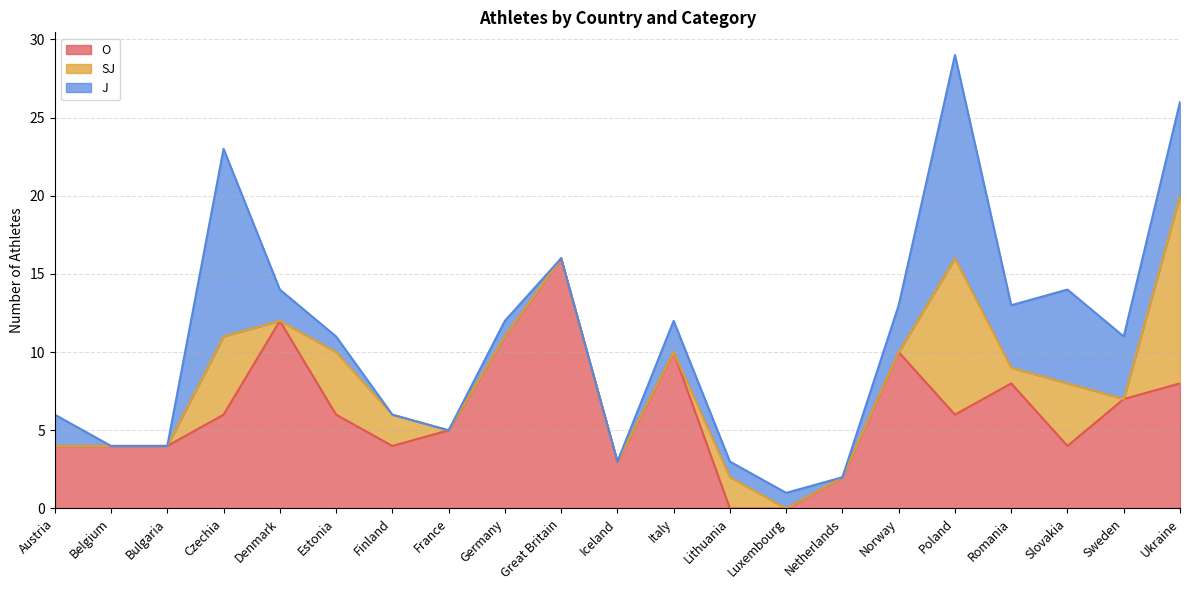

How many interior local valleys does the O series have?

4